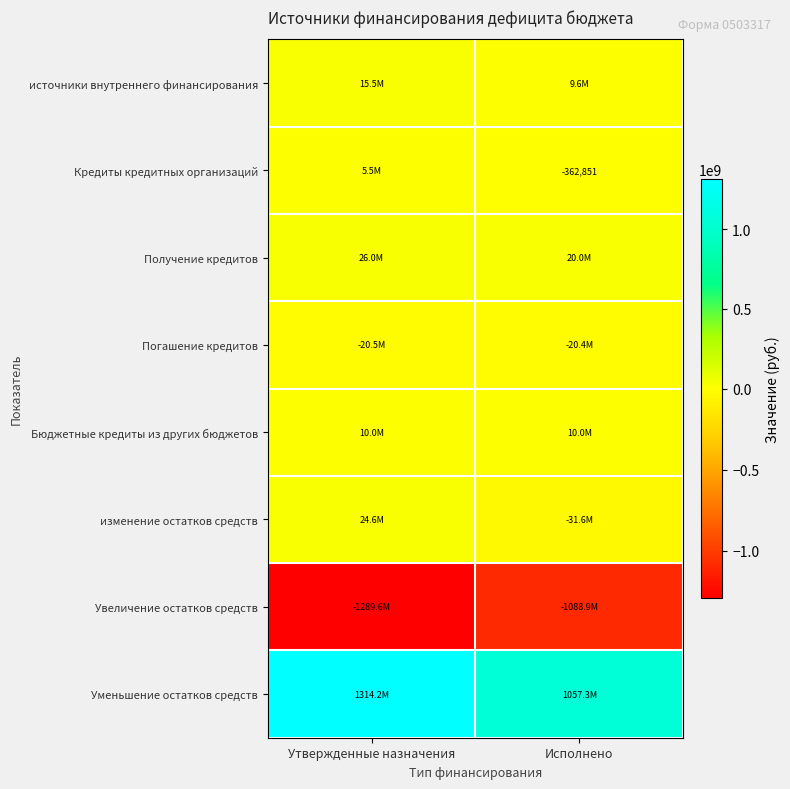

Between Исполнено and Утвержденные назначения, which is larger?

Утвержденные назначения